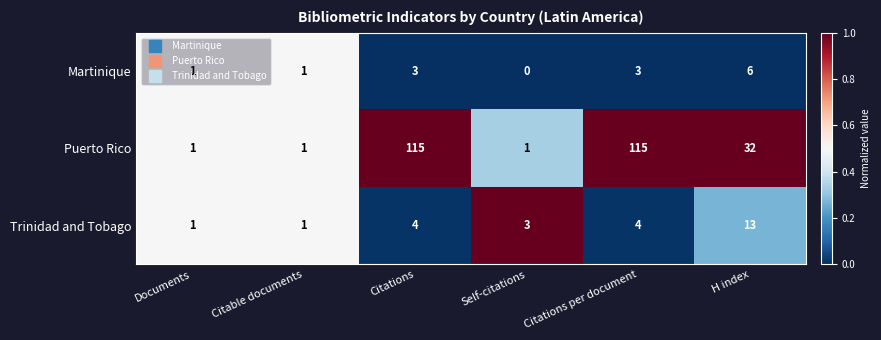

Which series has the largest total across all categories?

Puerto Rico